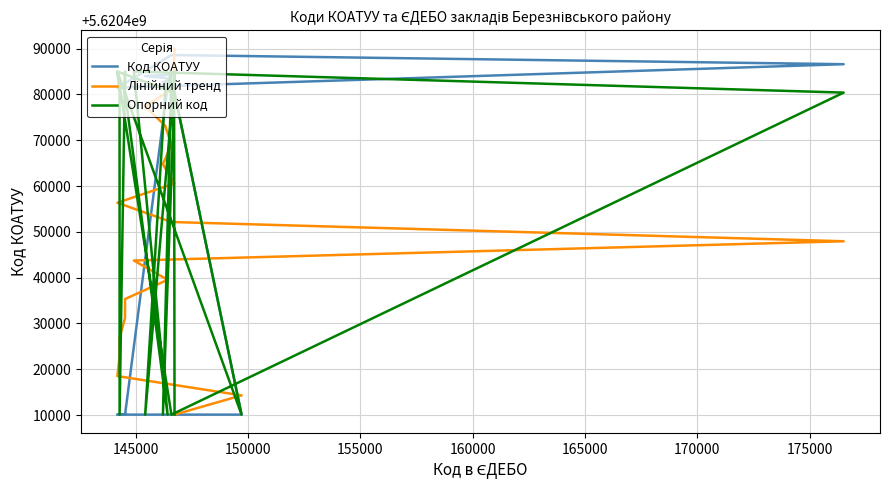

At how many categories does at least one series exceed 5620474434?

18